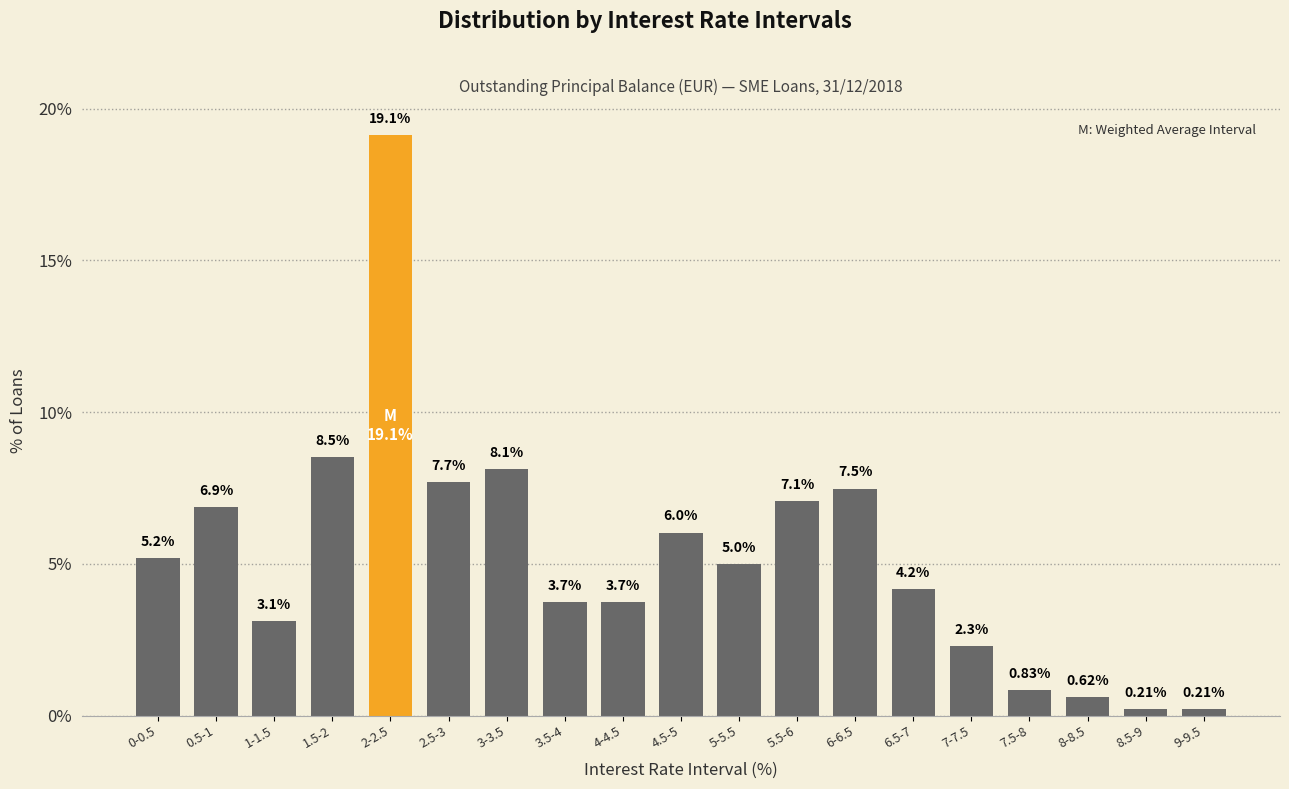

Between 1-1.5 and 0-0.5, which is larger?

0-0.5